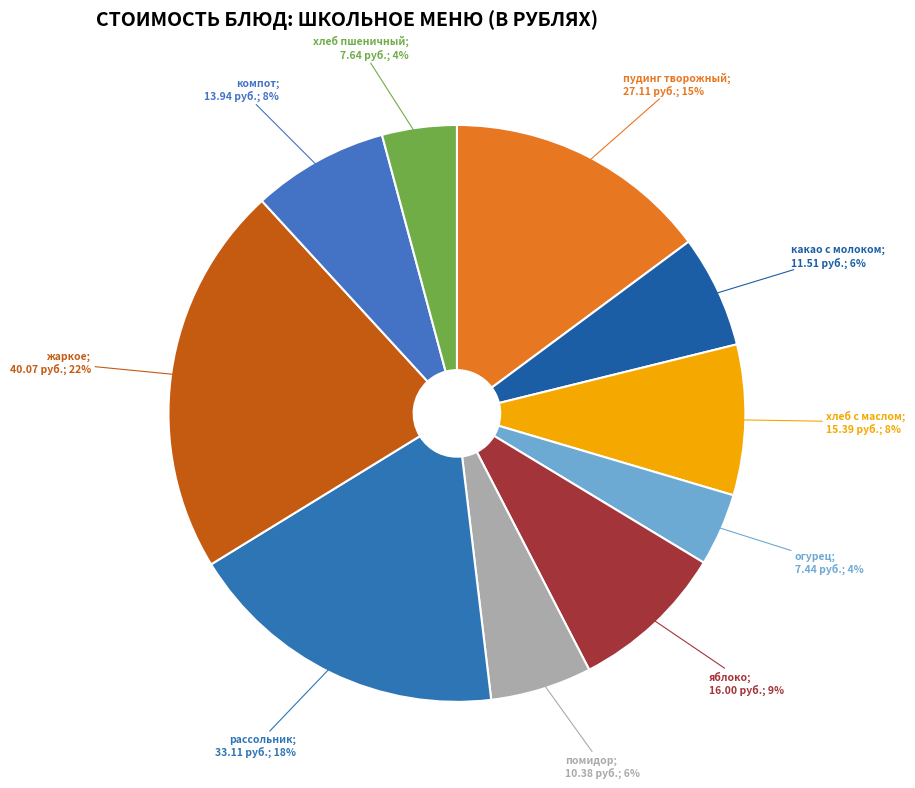

Which category has the smallest portion of the pie?

огурец в нарезке